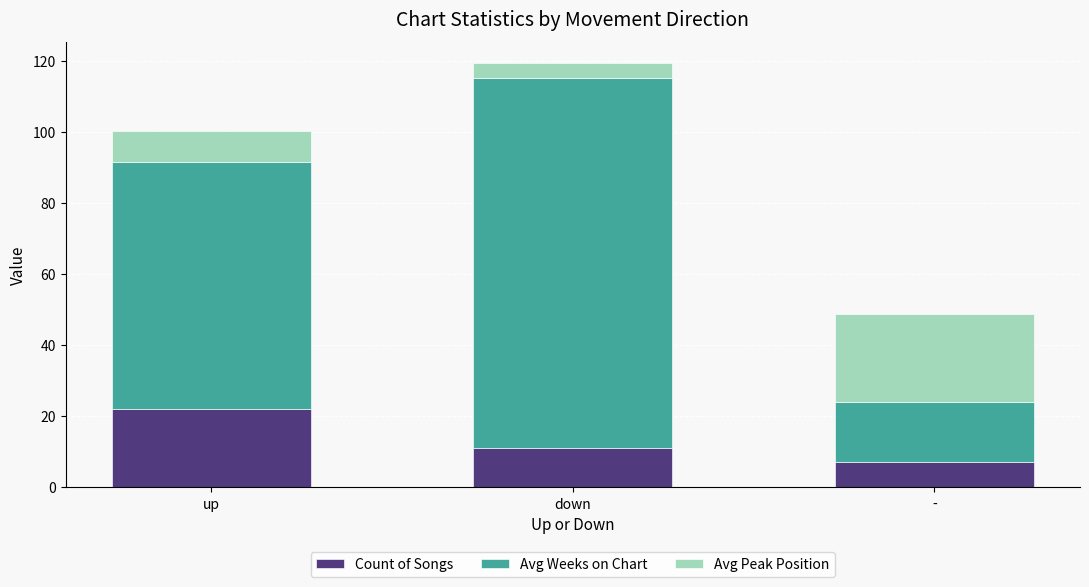

Rank the categories by Count of Songs value from highest to lowest.

up, down, -